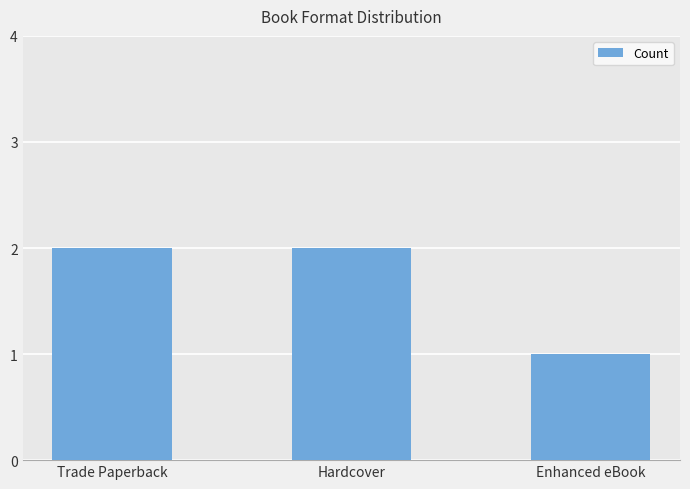

What is the approximate value at Hardcover?

2